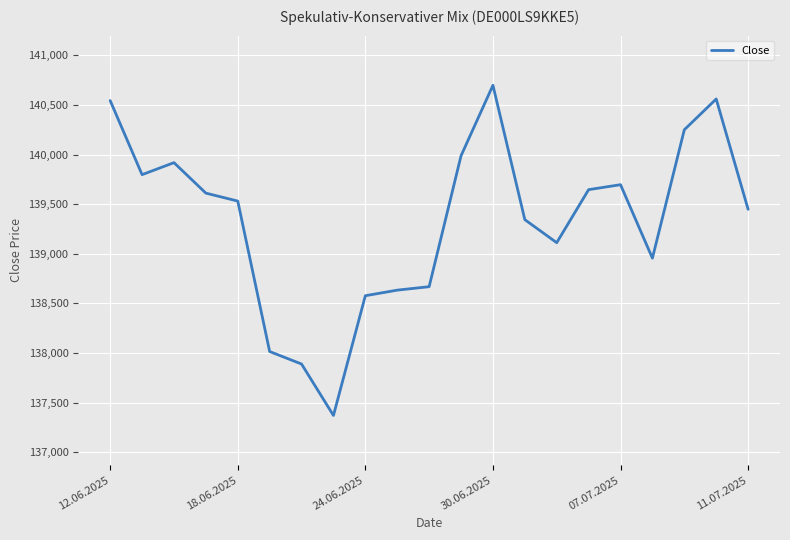

What is the greatest value displayed?

140697